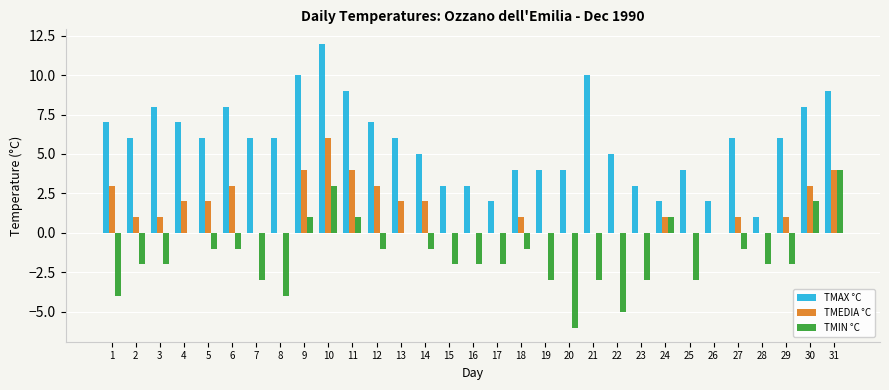

Between 8 and 31, which series saw the biggest shift?

TMIN °C